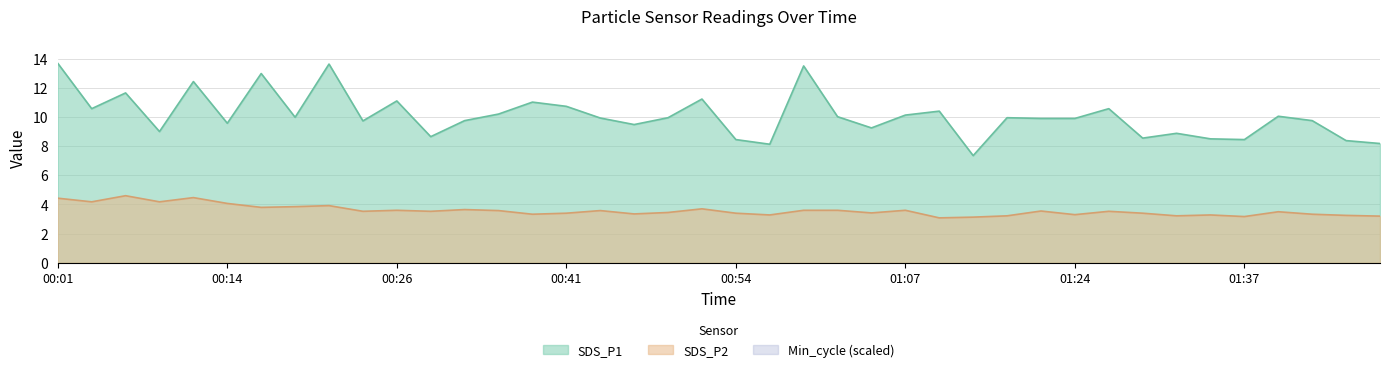

At how many categories does at least one series exceed 5?

40